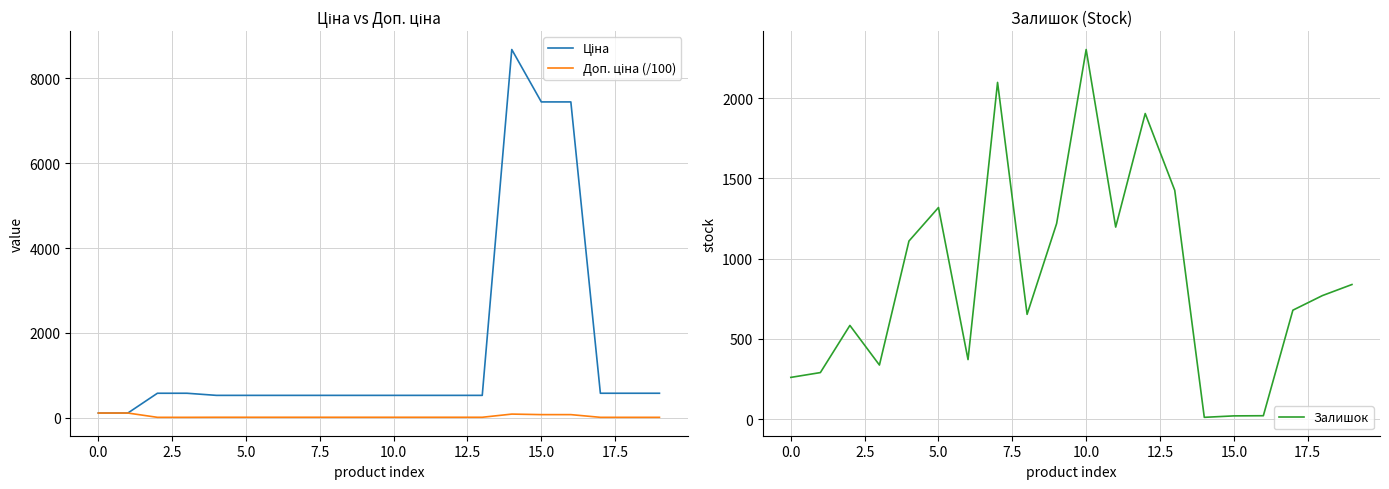

Between 12.5 and −2.5, which is larger?

12.5